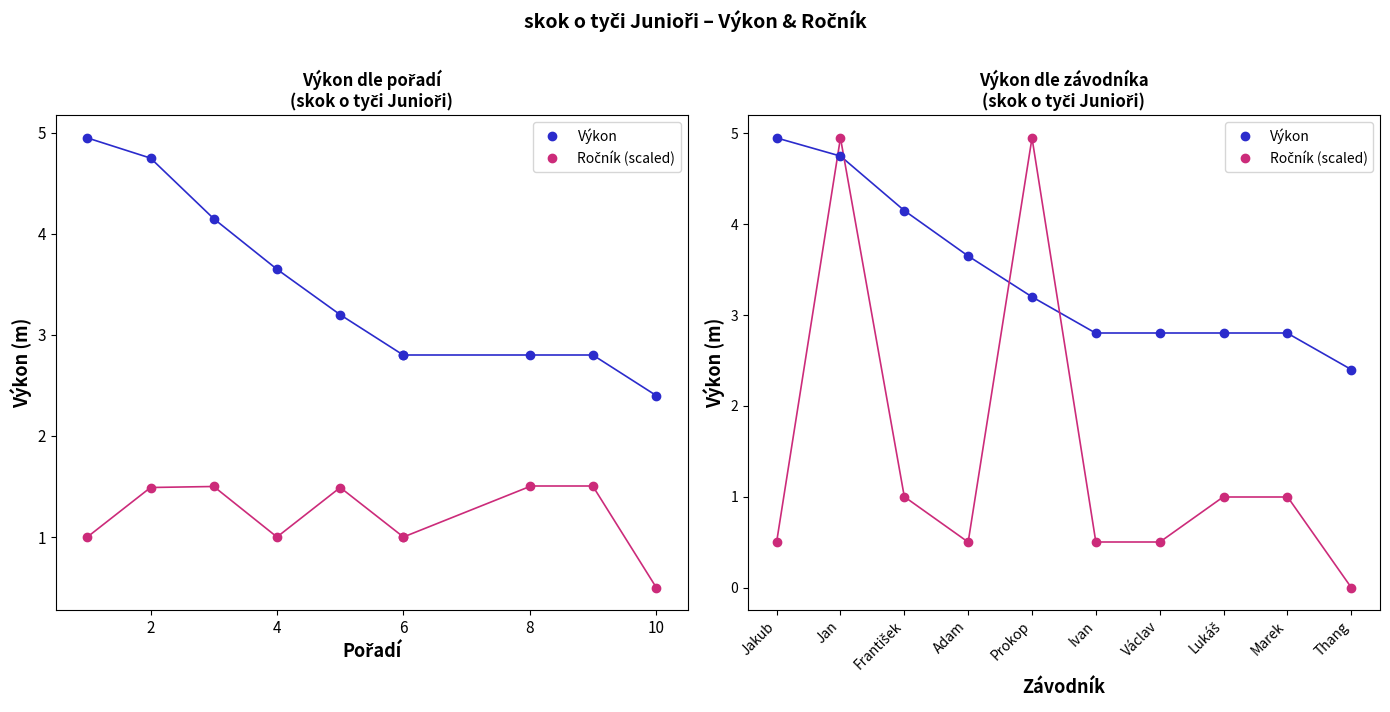

Reading left to right, extract all data points from this chart.

Výkon: 5.0	4.8	4.2	3.6	3.2	2.8	2.8	2.8	2.8	2.4
Ročník (scaled): 0.5	5.0	1.0	0.5	5.0	0.5	0.5	1.0	1.0	0.0